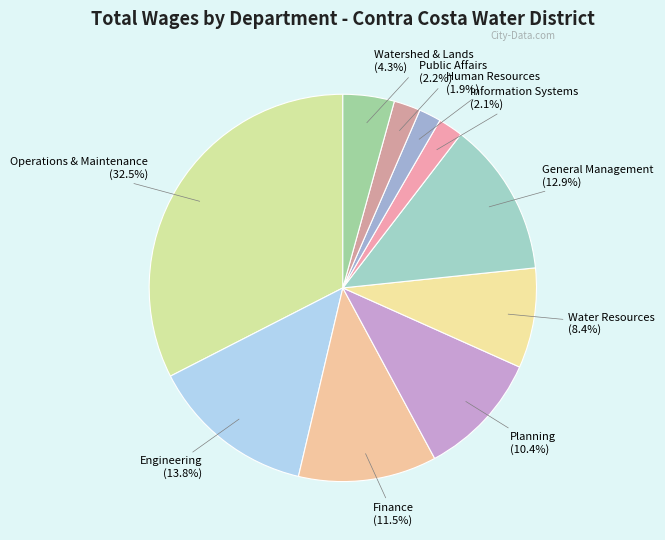

Approximately how many times larger is the value at Public Affairs compared to General Management?

0.2